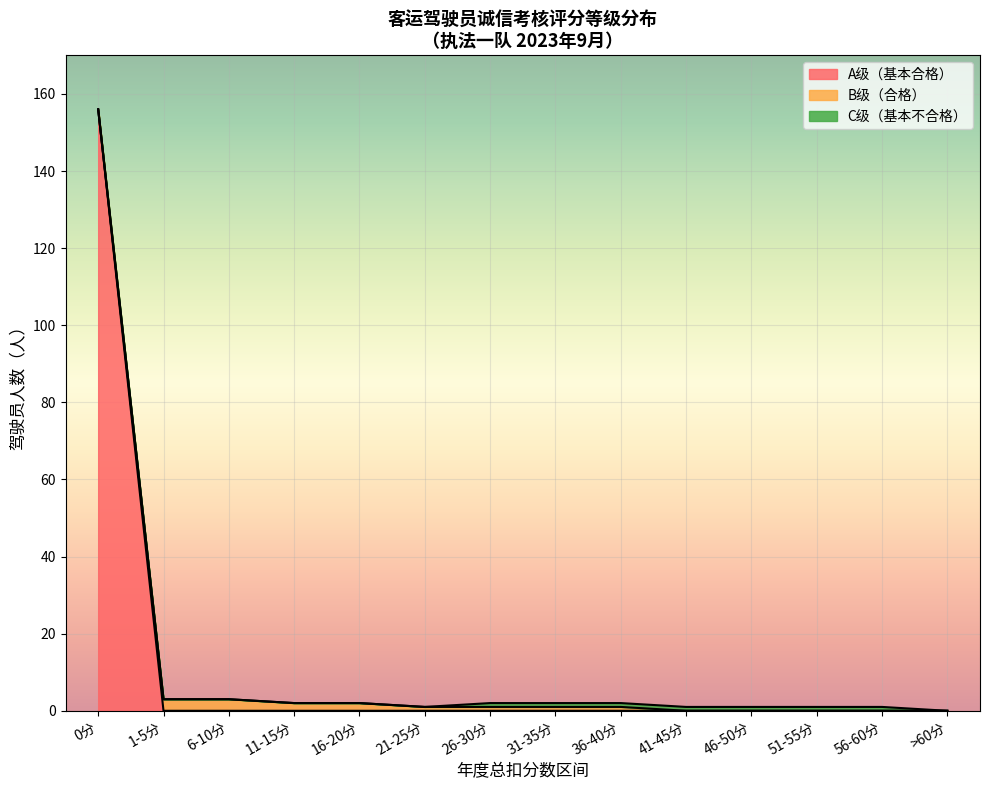

True or false: C级（基本不合格） has a value of 0 at 6.

False